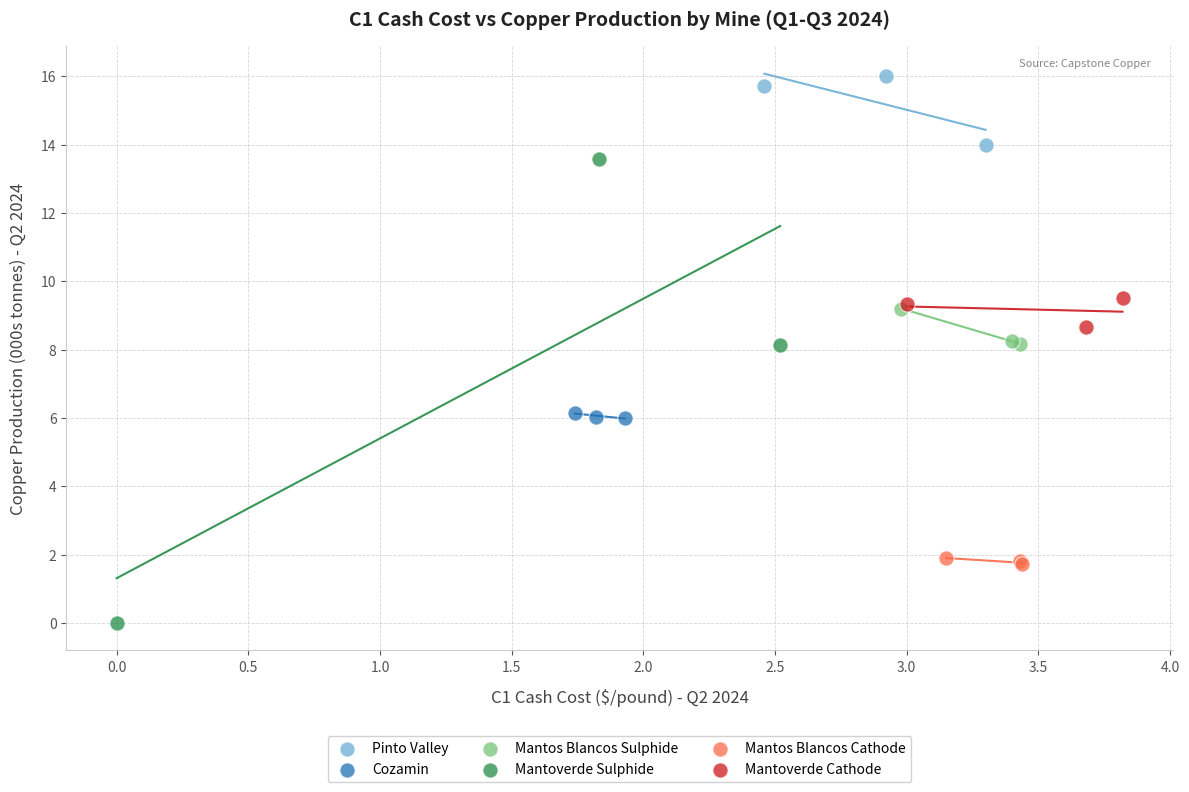

Which series has the widest spread of Y values?

Mantoverde Sulphide